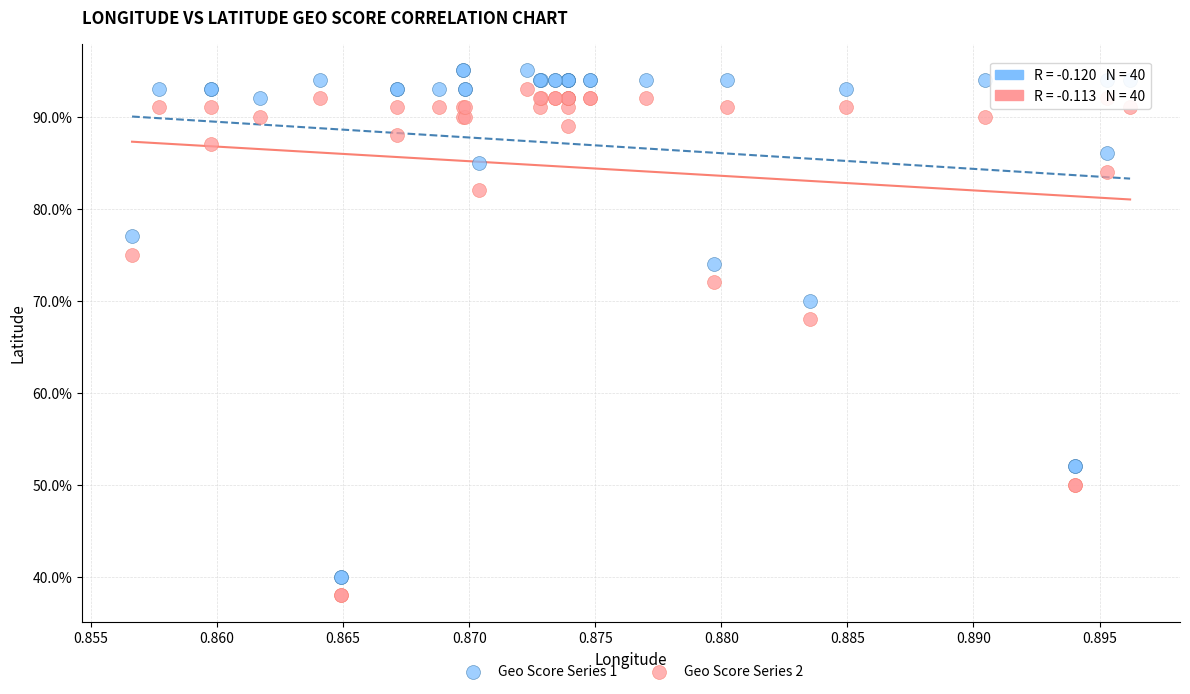

What are all the series names shown in the legend?

Geo Score Series 1, Geo Score Series 2